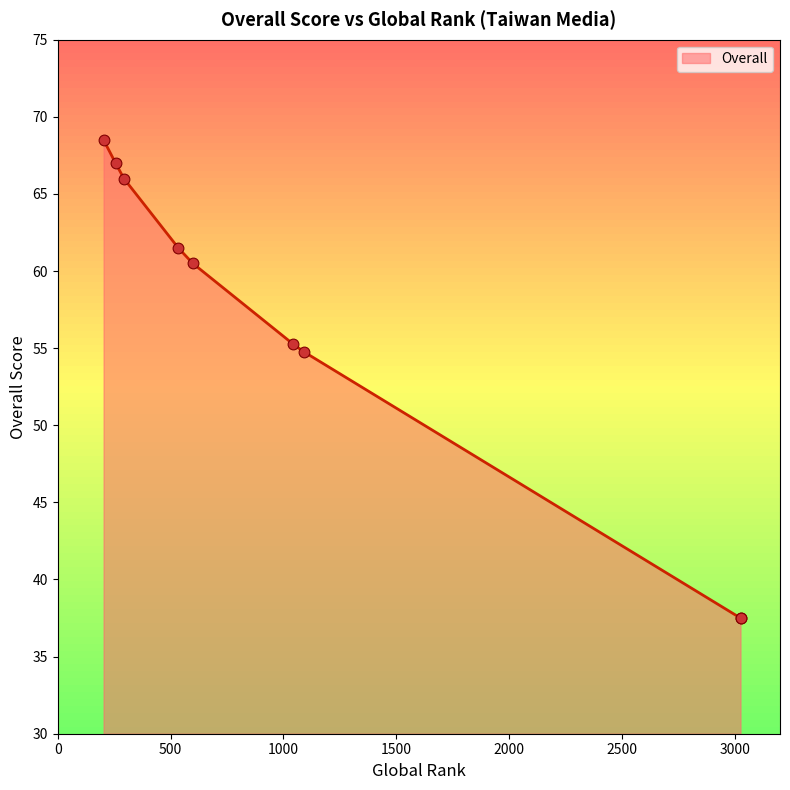

What is the ratio of the value at 3025 to the value at 293?

0.6